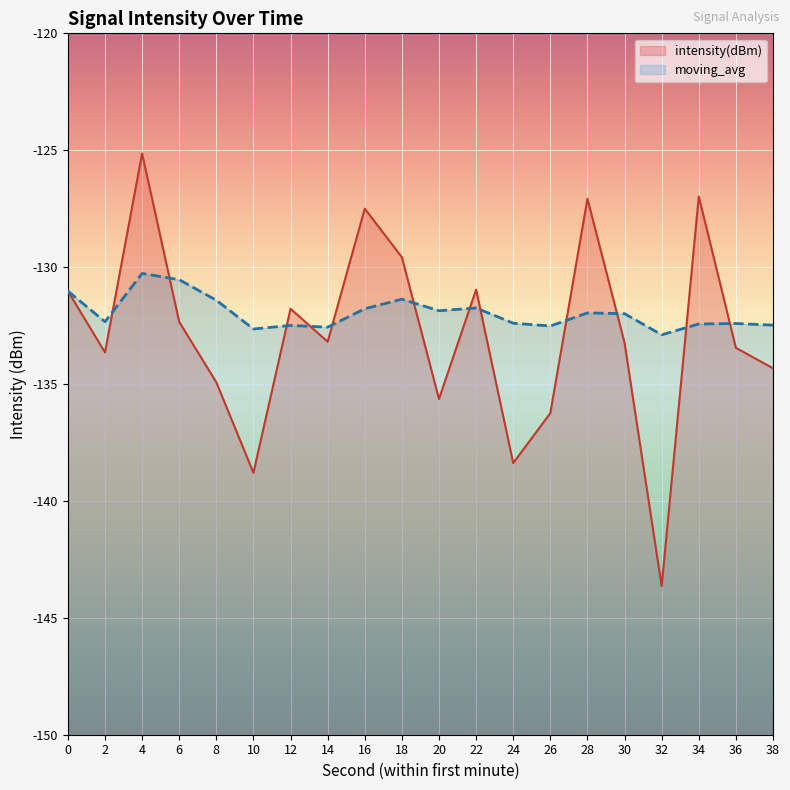

Which series has the largest total across all categories?

moving_avg